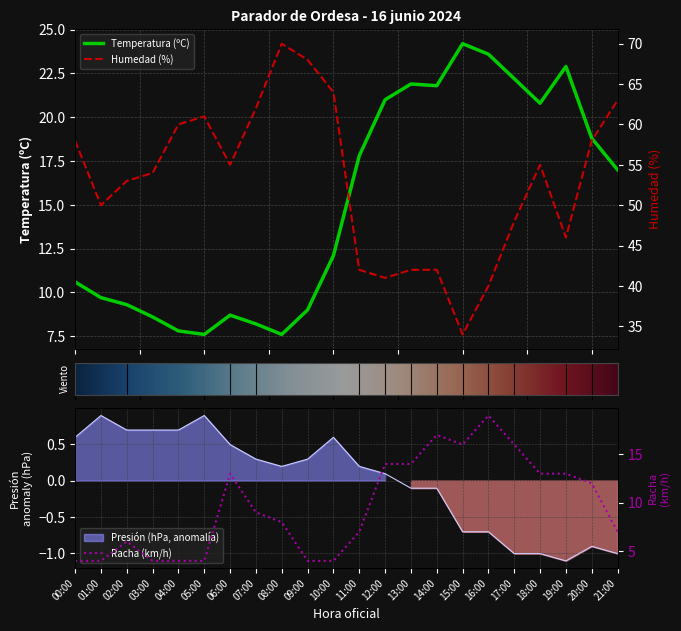

What is the sum of the Humedad (%) values at 05:00 and 15:00?

95.0